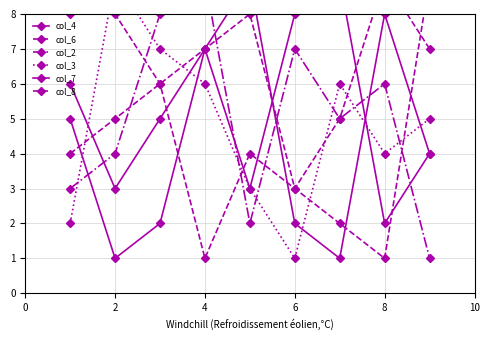

How many interior local valleys does the col_3 series have?

2